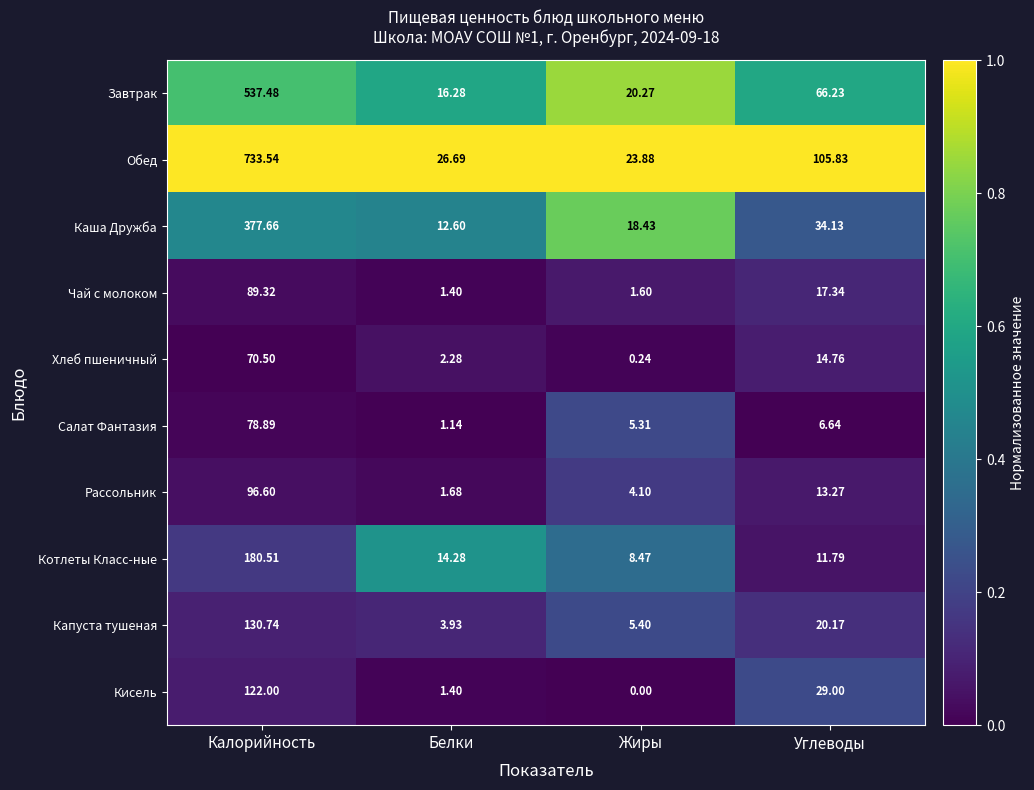

Rank the series by their maximum value, from highest to lowest.

Обед, Завтрак, Каша Дружба, Котлеты Класс-ные, Капуста тушеная, Кисель, Рассольник, Чай с молоком, Салат Фантазия, Хлеб пшеничный